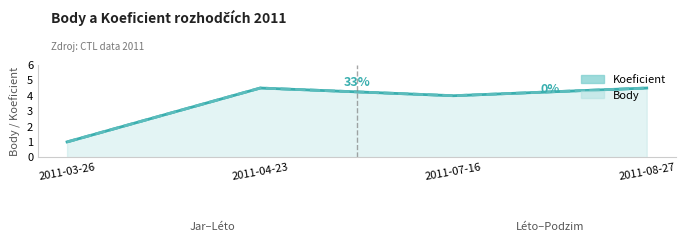

At which label does Body reach its peak?

2011-04-23